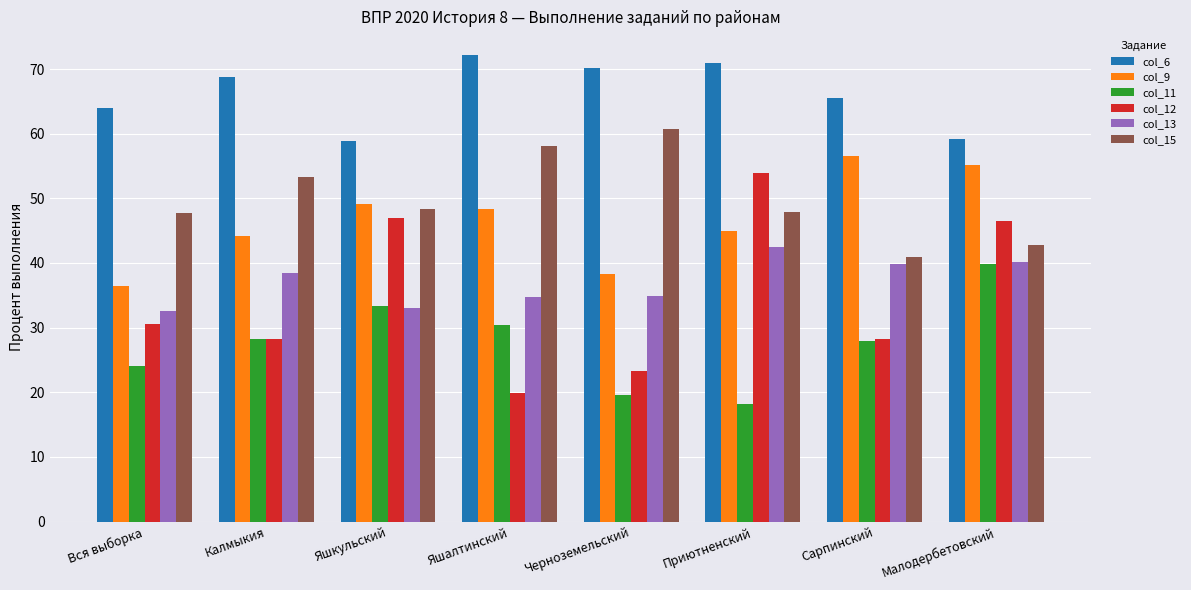

Rank the series by their maximum value, from highest to lowest.

col_6, col_15, col_9, col_12, col_13, col_11